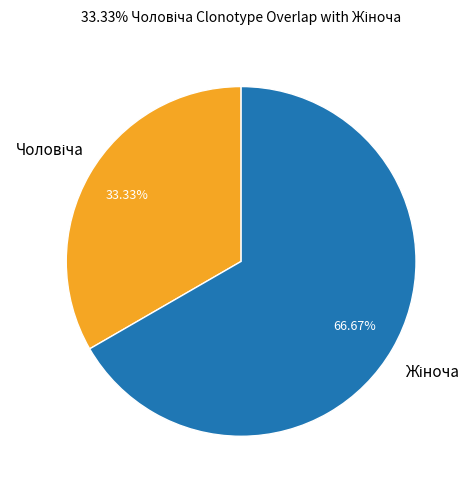

How many slices are in this pie chart?

2